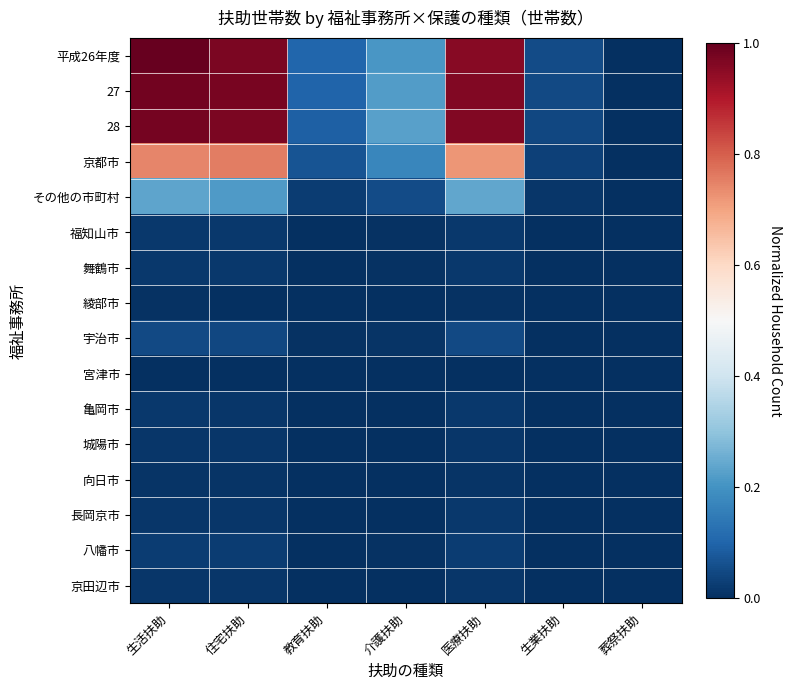

Reading left to right, what are all the values shown in this chart?

平成26年度: 生活扶助=1.0	住宅扶助=1.0	教育扶助=0.1	介護扶助=0.2	医療扶助=1.0	生業扶助=0.1	葬祭扶助=0.0
27: 生活扶助=1.0	住宅扶助=1.0	教育扶助=0.1	介護扶助=0.2	医療扶助=1.0	生業扶助=0.0	葬祭扶助=0.0
28: 生活扶助=1.0	住宅扶助=1.0	教育扶助=0.1	介護扶助=0.2	医療扶助=1.0	生業扶助=0.0	葬祭扶助=0.0
京都市: 生活扶助=0.7	住宅扶助=0.8	教育扶助=0.1	介護扶助=0.2	医療扶助=0.7	生業扶助=0.0	葬祭扶助=0.0
その他の市町村: 生活扶助=0.2	住宅扶助=0.2	教育扶助=0.0	介護扶助=0.1	医療扶助=0.2	生業扶助=0.0	葬祭扶助=0.0
福知山市: 生活扶助=0.0	住宅扶助=0.0	教育扶助=0.0	介護扶助=0.0	医療扶助=0.0	生業扶助=0.0	葬祭扶助=0.0
舞鶴市: 生活扶助=0.0	住宅扶助=0.0	教育扶助=0.0	介護扶助=0.0	医療扶助=0.0	生業扶助=0.0	葬祭扶助=0.0
綾部市: 生活扶助=0.0	住宅扶助=0.0	教育扶助=0.0	介護扶助=0.0	医療扶助=0.0	生業扶助=0.0	葬祭扶助=0.0
宇治市: 生活扶助=0.0	住宅扶助=0.0	教育扶助=0.0	介護扶助=0.0	医療扶助=0.0	生業扶助=0.0	葬祭扶助=0.0
宮津市: 生活扶助=0.0	住宅扶助=0.0	教育扶助=0.0	介護扶助=0.0	医療扶助=0.0	生業扶助=0.0	葬祭扶助=0.0
亀岡市: 生活扶助=0.0	住宅扶助=0.0	教育扶助=0.0	介護扶助=0.0	医療扶助=0.0	生業扶助=0.0	葬祭扶助=0.0
城陽市: 生活扶助=0.0	住宅扶助=0.0	教育扶助=0.0	介護扶助=0.0	医療扶助=0.0	生業扶助=0.0	葬祭扶助=0.0
向日市: 生活扶助=0.0	住宅扶助=0.0	教育扶助=0.0	介護扶助=0.0	医療扶助=0.0	生業扶助=0.0	葬祭扶助=0.0
長岡京市: 生活扶助=0.0	住宅扶助=0.0	教育扶助=0.0	介護扶助=0.0	医療扶助=0.0	生業扶助=0.0	葬祭扶助=0.0
八幡市: 生活扶助=0.0	住宅扶助=0.0	教育扶助=0.0	介護扶助=0.0	医療扶助=0.0	生業扶助=0.0	葬祭扶助=0.0
京田辺市: 生活扶助=0.0	住宅扶助=0.0	教育扶助=0.0	介護扶助=0.0	医療扶助=0.0	生業扶助=0.0	葬祭扶助=0.0